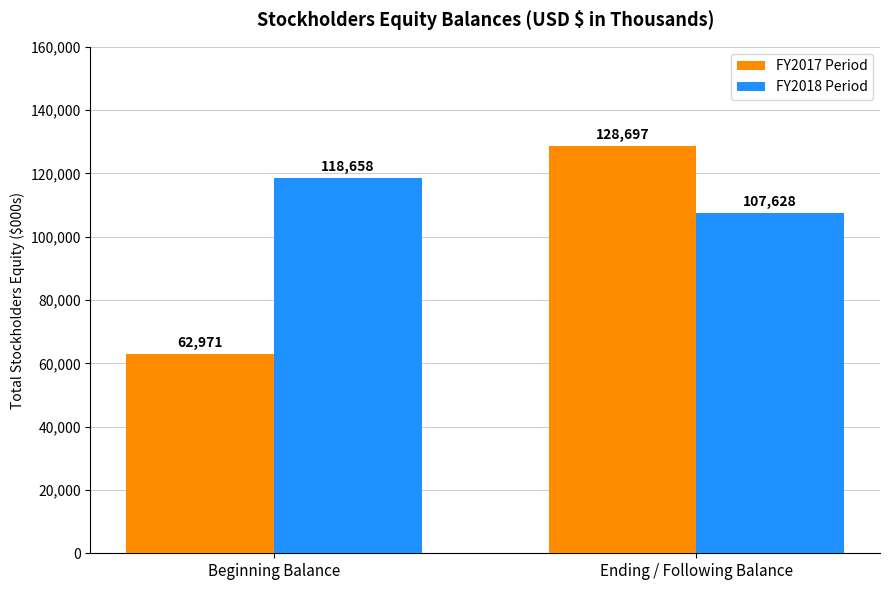

What is the difference between the highest and lowest values at Ending / Following Balance?

21069